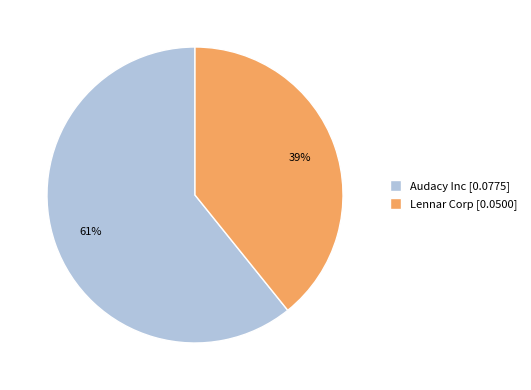

Do Lennar Corp and Audacy Inc together represent more than half of the pie?

Yes